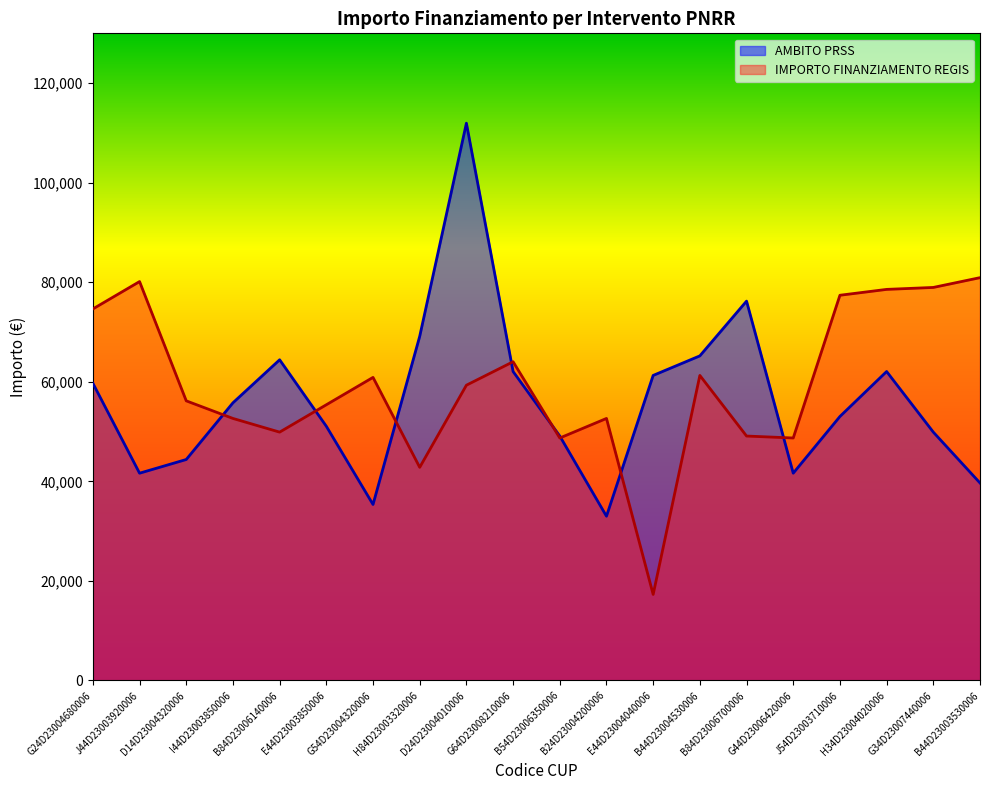

Reading right to left, extract all data points from this chart.

AMBITO PRSS: B44D23003530006=39673.2	G34D23007440006=49886.1	H34D23004020006=62063.0	J54D23003710006=53028.5	G44D23006420006=41637.2	B84D23006700006=76203.9	B44D23004530006=65205.4	E44D23004040006=61277.4	B24D23004200006=32995.5	B54D23006350006=49100.5	G64D23008210006=62063.0	D24D23004010006=111949.1	H84D23003320006=69133.5	G54D23004320006=35352.3	E44D23003850006=51064.5	B84D23006140006=64419.8	I44D23003850006=55778.1	D14D23004320006=44386.8	J44D23003920006=41637.2	G24D23004680006=59706.2
IMPORTO FINANZIAMENTO REGIS: B44D23003530006=80917.6	G34D23007440006=78953.6	H34D23004020006=78560.8	J54D23003710006=77382.4	G44D23006420006=48707.7	B84D23006700006=49100.5	B44D23004530006=61277.4	E44D23004040006=17283.4	B24D23004200006=52635.7	B54D23006350006=48707.7	G64D23008210006=64027.0	D24D23004010006=59313.4	H84D23003320006=42815.6	G54D23004320006=60884.6	E44D23003850006=55385.3	B84D23006140006=49886.1	I44D23003850006=52635.7	D14D23004320006=56170.9	J44D23003920006=80132.0	G24D23004680006=74632.7